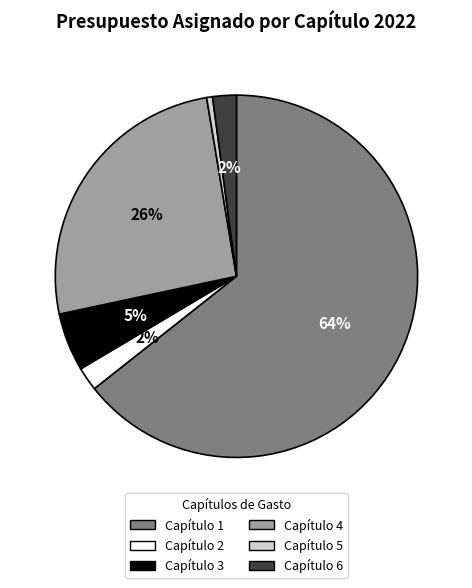

Count the number of slices in the pie.

6